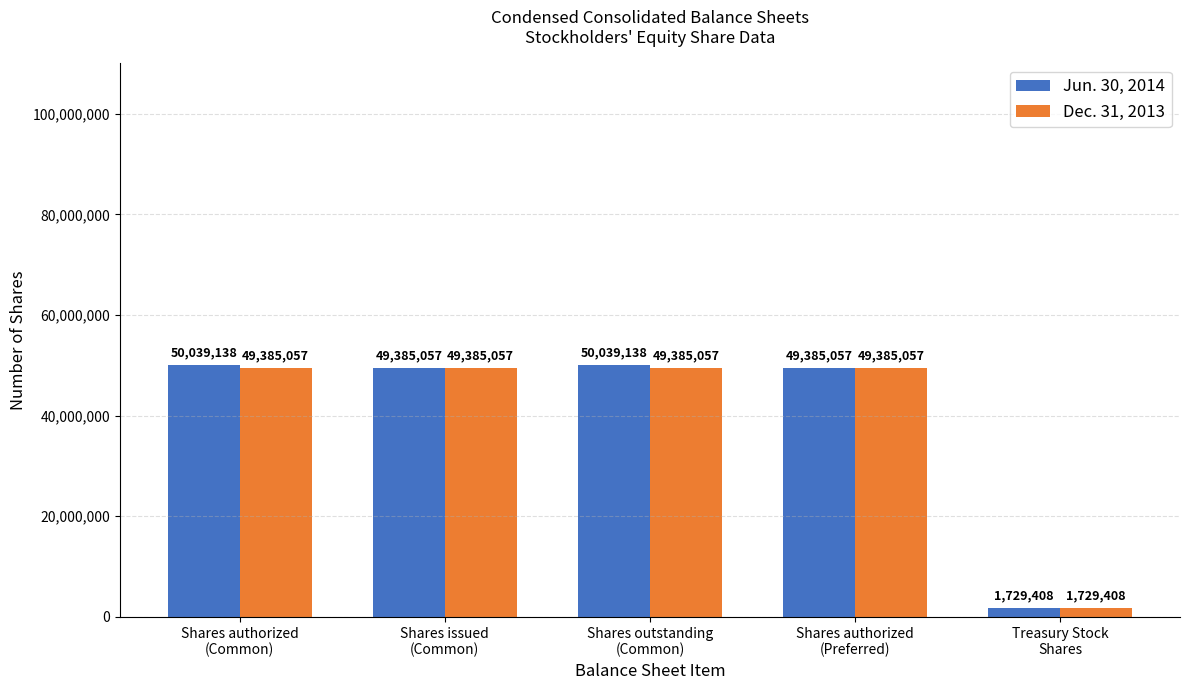

What is the total value across all series at Treasury Stock
Shares?

3458816